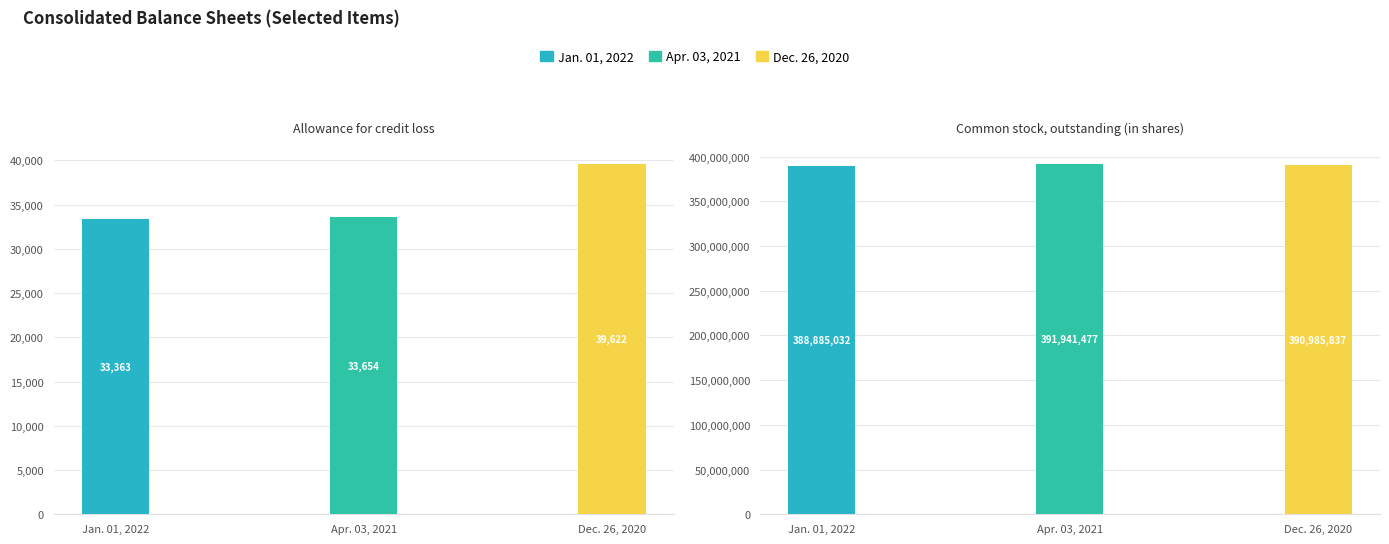

What is the average value of the Apr. 03, 2021 series?

195987566